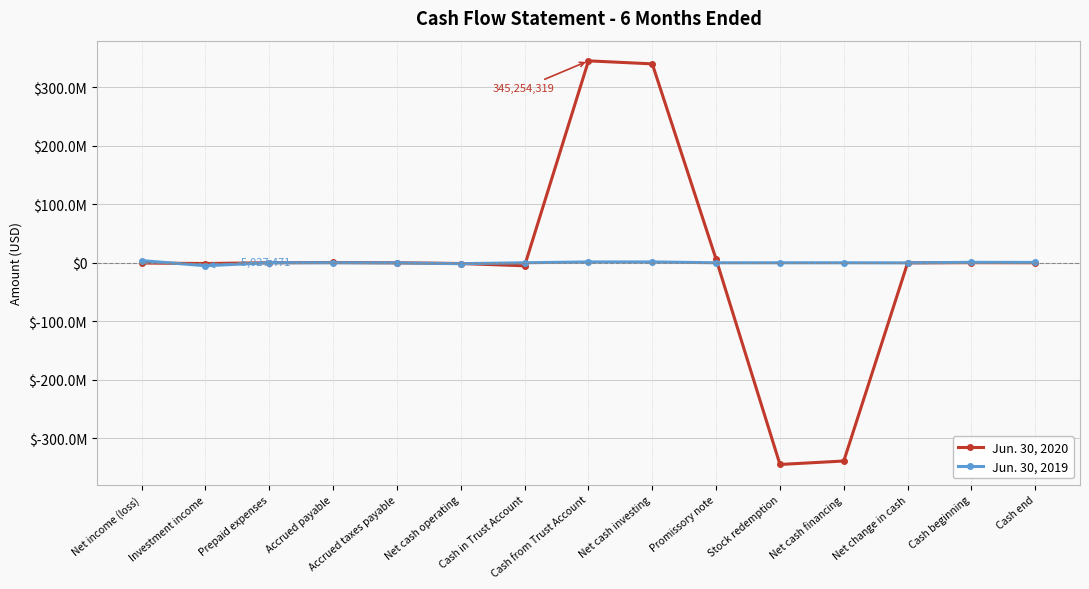

Reading left to right, list all the values displayed in this chart.

Jun. 30, 2020: Net income (loss)=-448262	Investment income=-1275927	Prepaid expenses=65192	Accrued payable=455328	Accrued taxes payable=-62665	Net cash operating=-1266334	Cash in Trust Account=-5173602	Cash from Trust Account=345254319	Net cash investing=340080717	Promissory note=5907206	Stock redemption=-344875104	Net cash financing=-338967898	Net change in cash=-153515	Cash beginning=179515	Cash end=26000
Jun. 30, 2019: Net income (loss)=3698941	Investment income=-5027471	Prepaid expenses=3023	Accrued payable=5246	Accrued taxes payable=-243371	Net cash operating=-1563632	Cash in Trust Account=0	Cash from Trust Account=1407712	Net cash investing=1407712	Promissory note=0	Stock redemption=0	Net cash financing=0	Net change in cash=-155920	Cash beginning=734894	Cash end=578974